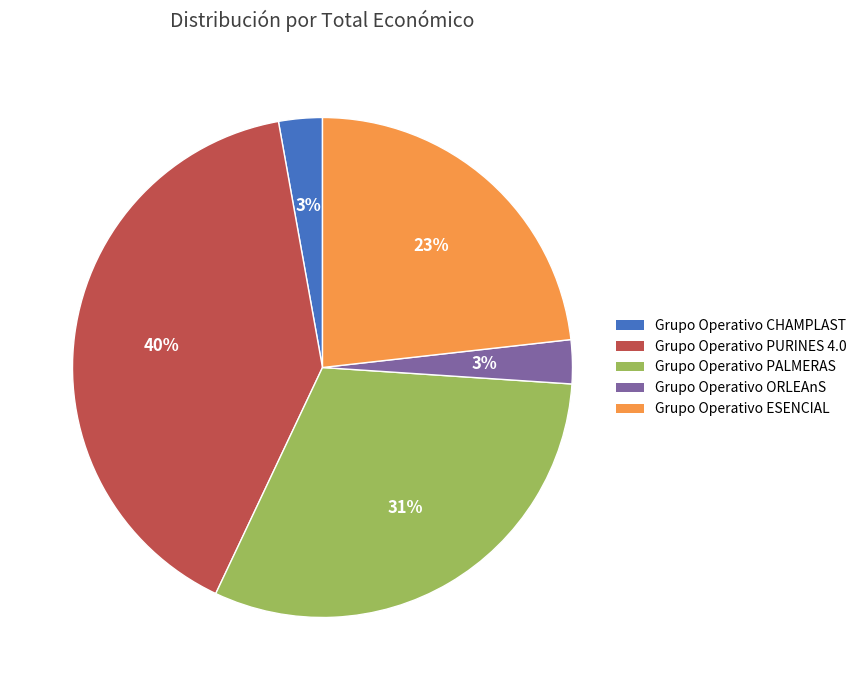

To the nearest percent, what is the difference between the largest and smallest slice percentages?

37%